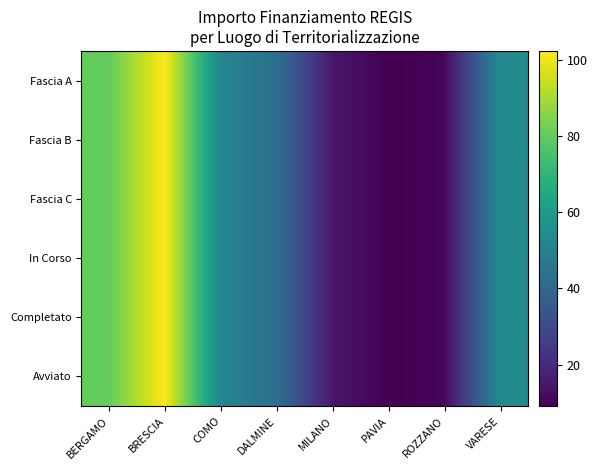

Reading right to left, transcribe all the data shown in this chart.

Fascia A: VARESE=53.2	ROZZANO=10.3	PAVIA=9.1	MILANO=15.0	DALMINE=43.1	COMO=51.9	BRESCIA=102.3	BERGAMO=80.1
Fascia B: VARESE=53.2	ROZZANO=10.3	PAVIA=9.1	MILANO=15.0	DALMINE=43.1	COMO=51.9	BRESCIA=102.3	BERGAMO=80.1
Fascia C: VARESE=53.2	ROZZANO=10.3	PAVIA=9.1	MILANO=15.0	DALMINE=43.1	COMO=51.9	BRESCIA=102.3	BERGAMO=80.1
In Corso: VARESE=53.2	ROZZANO=10.3	PAVIA=9.1	MILANO=15.0	DALMINE=43.1	COMO=51.9	BRESCIA=102.3	BERGAMO=80.1
Completato: VARESE=53.2	ROZZANO=10.3	PAVIA=9.1	MILANO=15.0	DALMINE=43.1	COMO=51.9	BRESCIA=102.3	BERGAMO=80.1
Avviato: VARESE=53.2	ROZZANO=10.3	PAVIA=9.1	MILANO=15.0	DALMINE=43.1	COMO=51.9	BRESCIA=102.3	BERGAMO=80.1